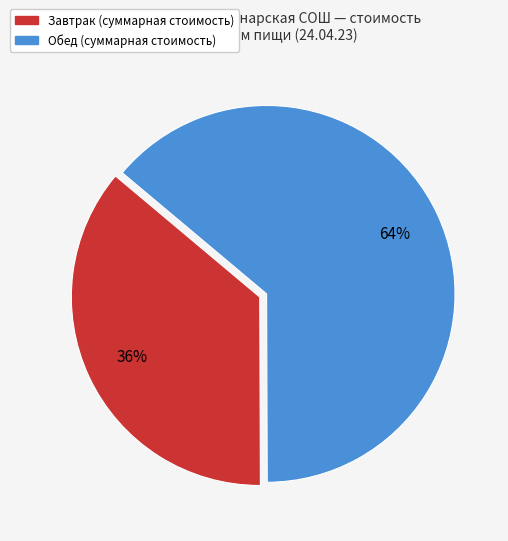

To the nearest percent, what is the difference between the largest and smallest slice percentages?

28%